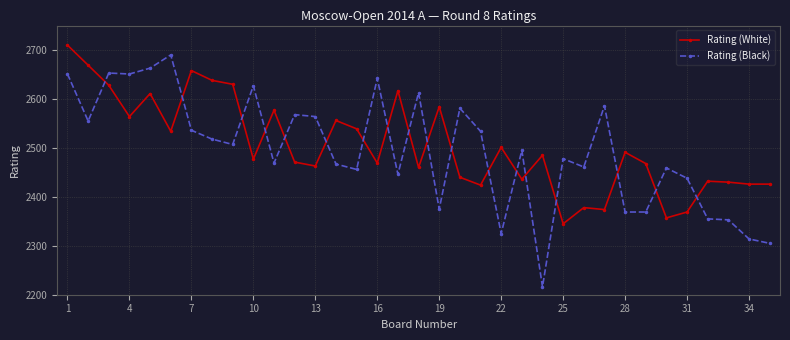

Rank the series by their average value, from highest to lowest.

Rating (White), Rating (Black)